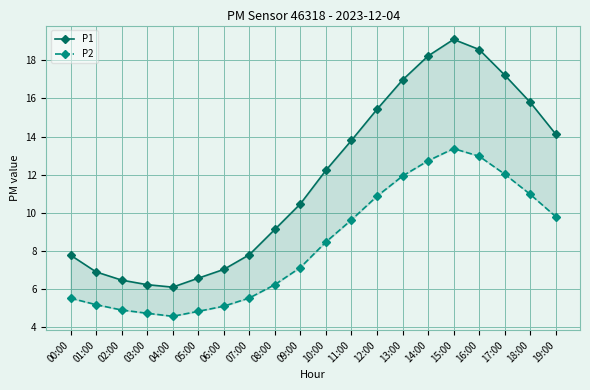

Count the number of categories in the chart.

20